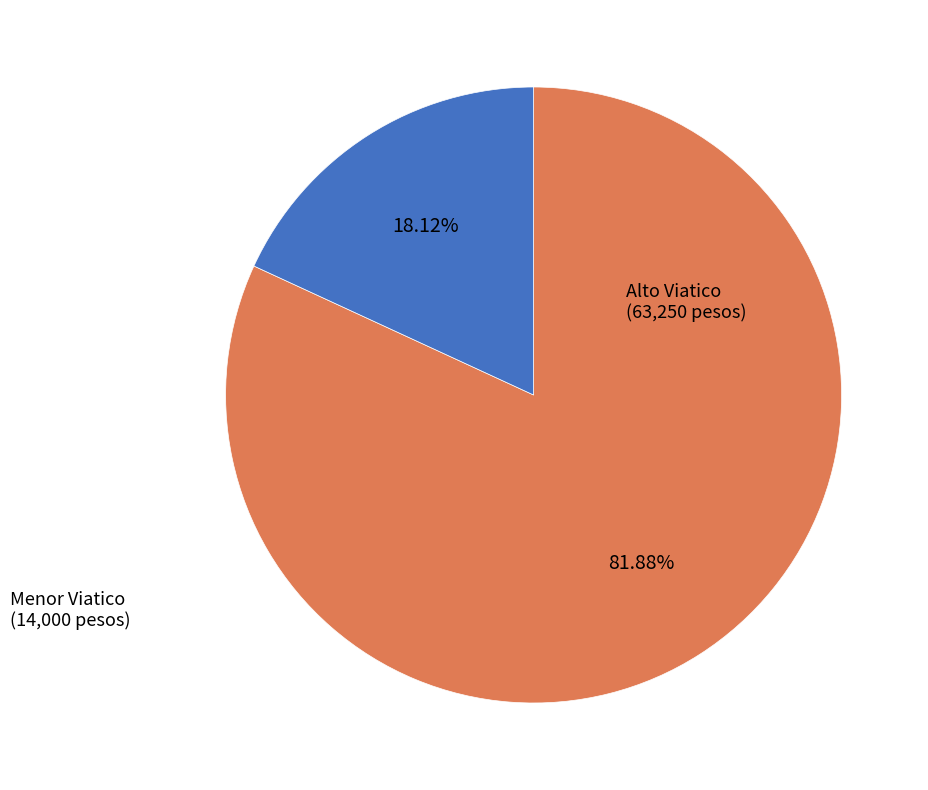

Does any single category account for the majority?

Yes